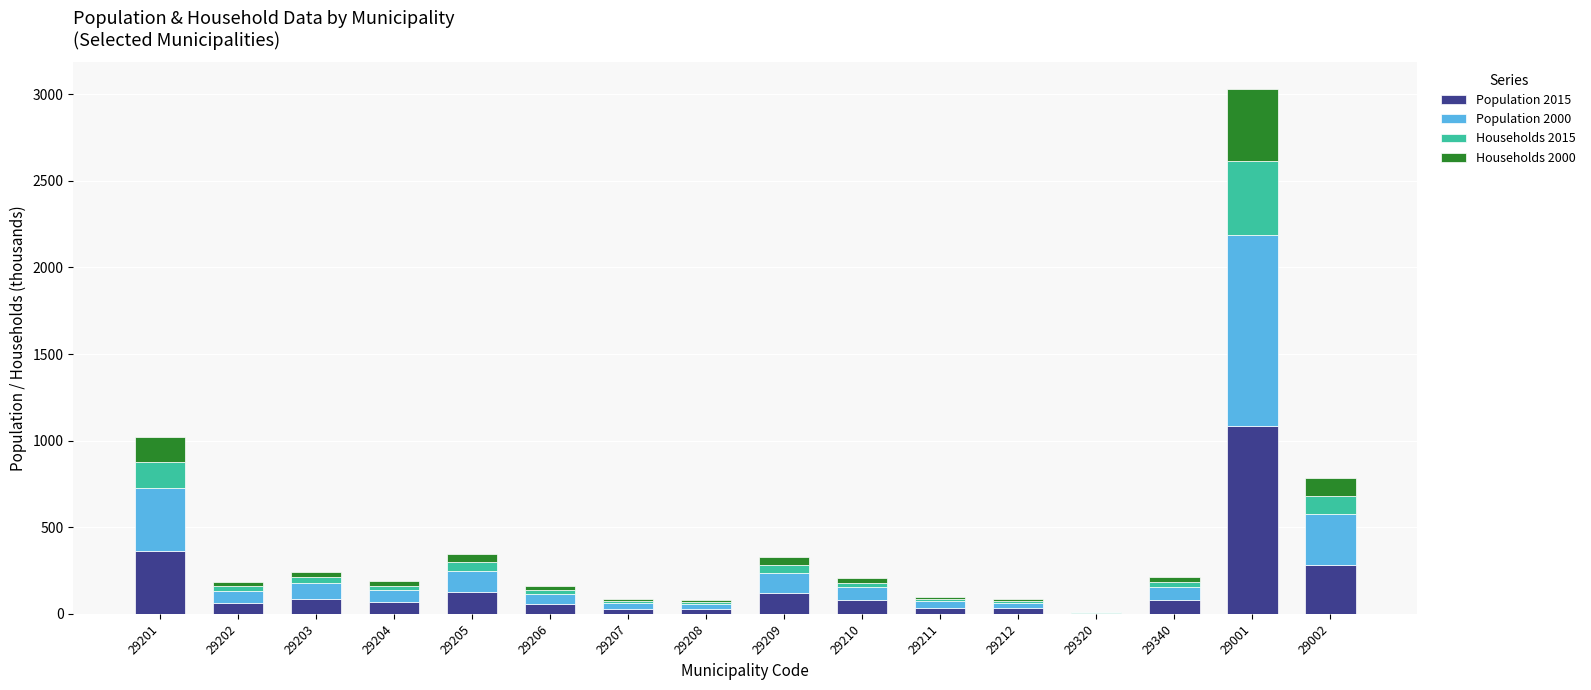

The value of Population 2015 at 29204 is 67.4. True or false?

True